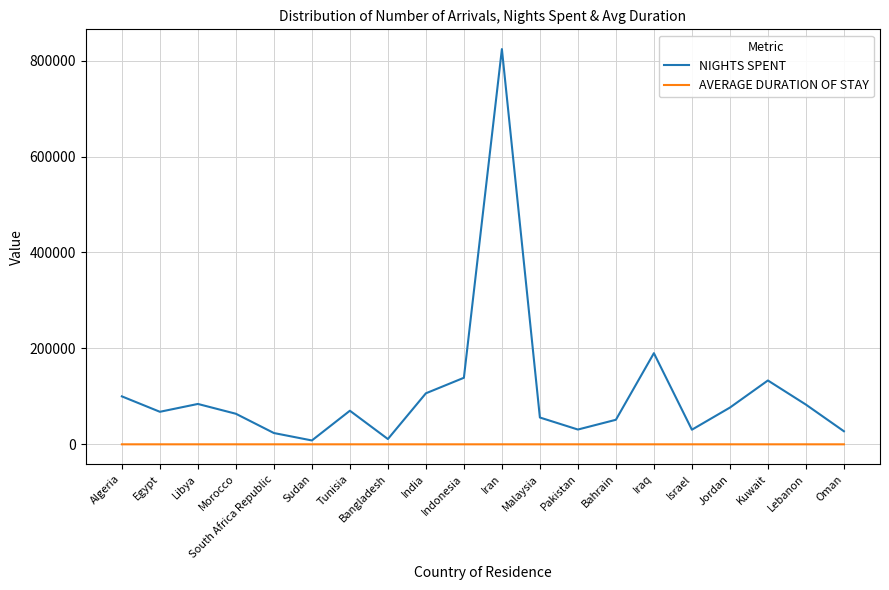

True or false: AVERAGE DURATION OF STAY and NIGHTS SPENT intersect in this chart.

False